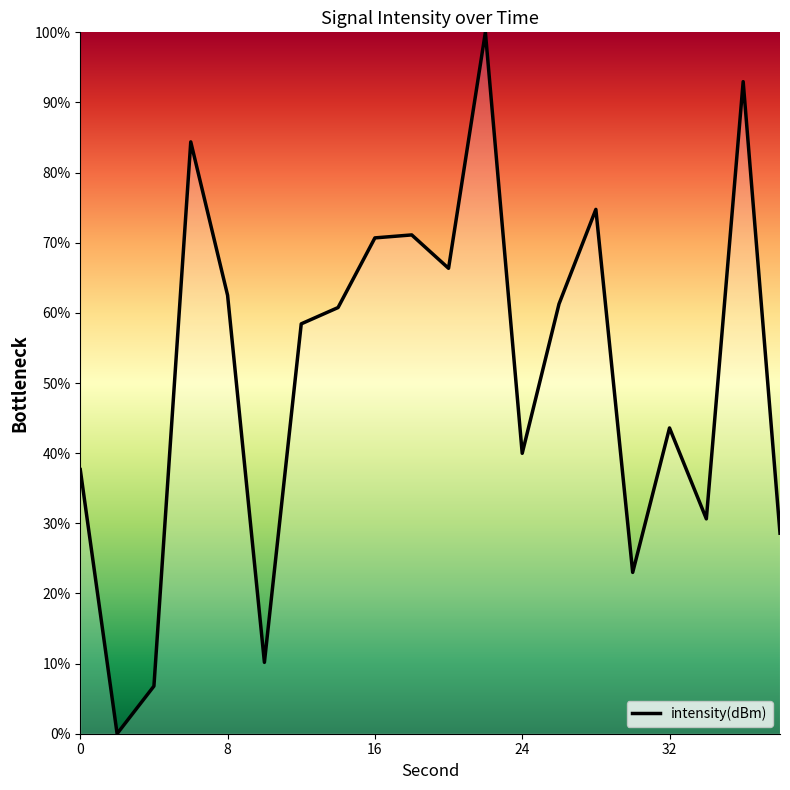

What is the maximum value shown in the chart?

100.0